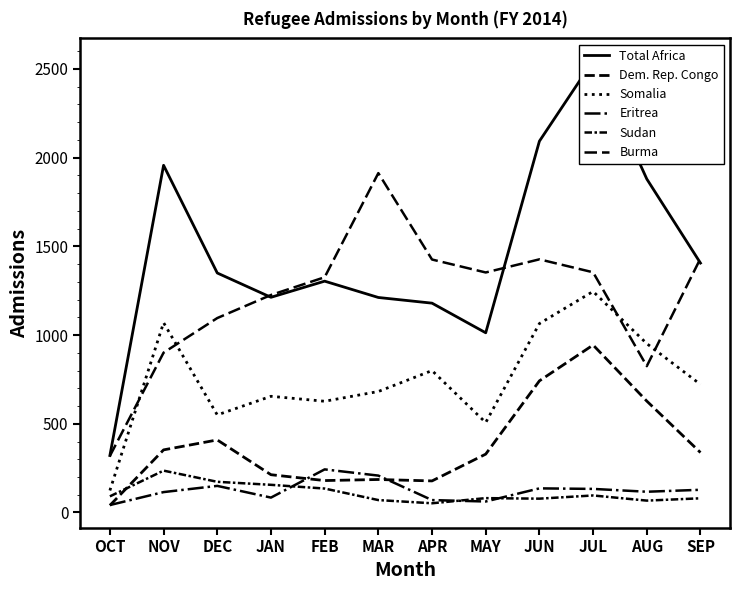

Reading right to left, extract all data points from this chart.

Total Africa: 1406	1880	2547	2093	1013	1180	1212	1304	1213	1350	1957	321
Dem. Rep. Congo: 338	628	944	742	329	178	186	180	213	409	353	40
Somalia: 722	952	1246	1065	507	800	682	627	655	550	1070	124
Eritrea: 128	117	133	136	62	70	208	243	84	150	115	42
Sudan: 80	67	96	78	81	52	70	135	156	173	236	91
Burma: 1432	825	1354	1427	1353	1426	1913	1326	1226	1096	901	319